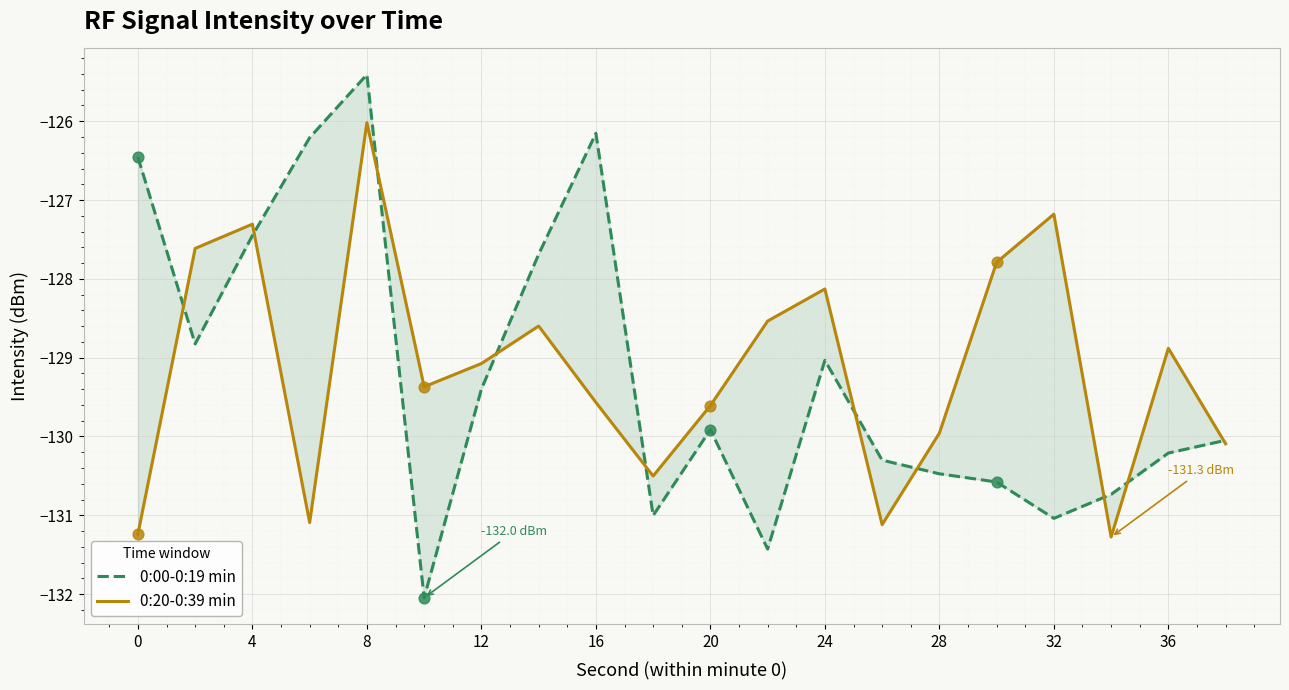

Which series contains the lowest Y value?

0:00-0:19 min